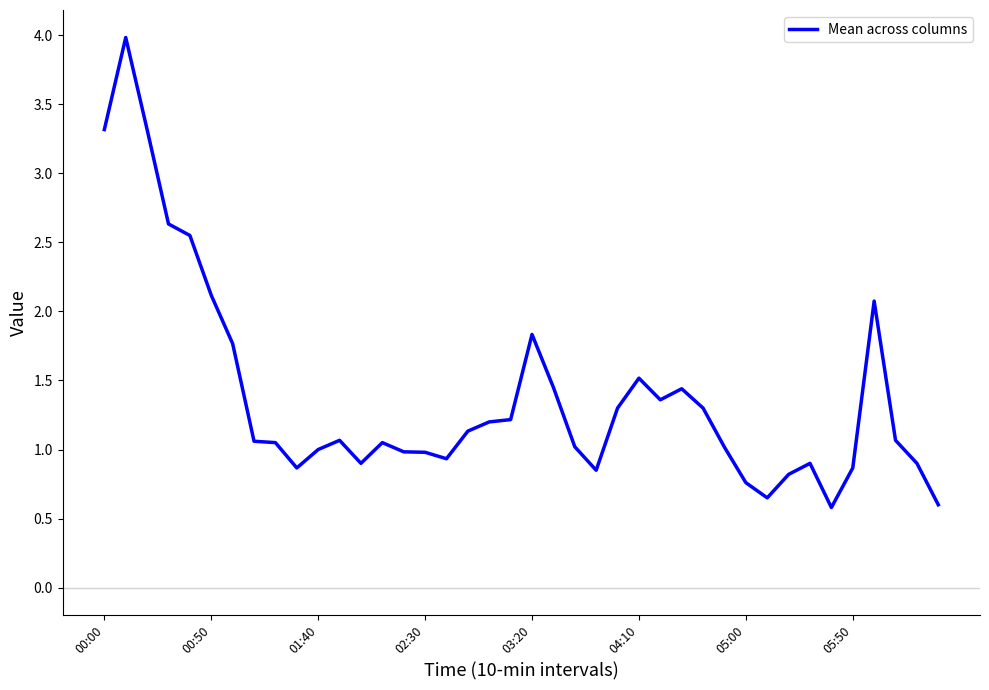

True or false: there are more than 0 points higher than both neighbors.

True